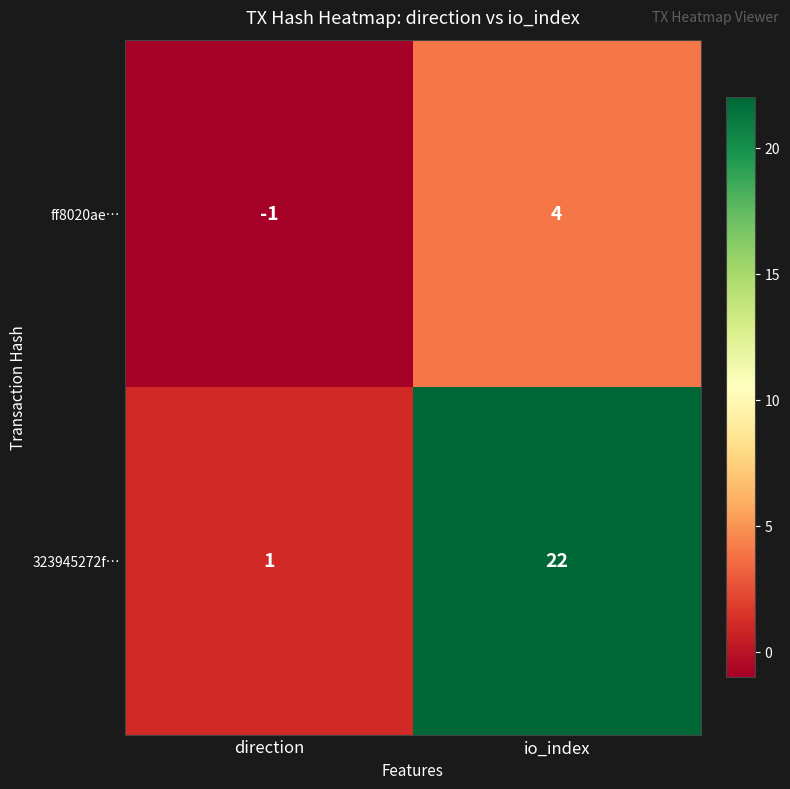

Rank the series by their maximum value, from lowest to highest.

ff8020ae…, 323945272f…